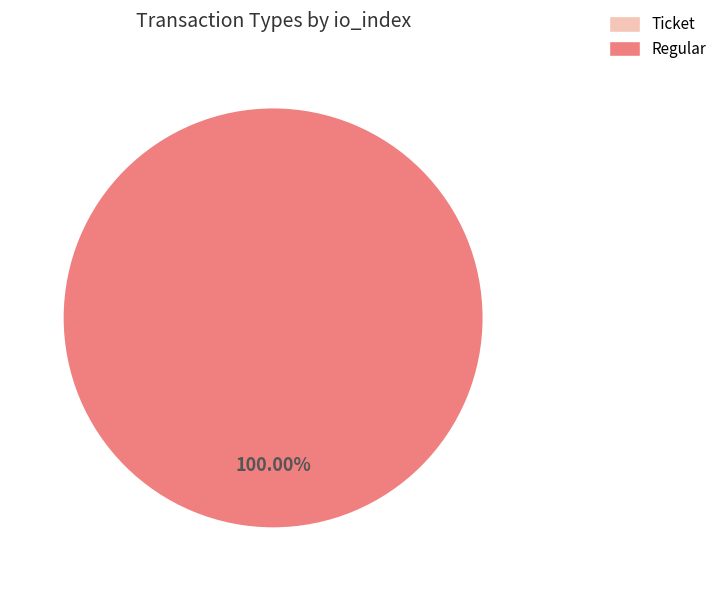

Which category has the biggest portion of the pie?

Regular